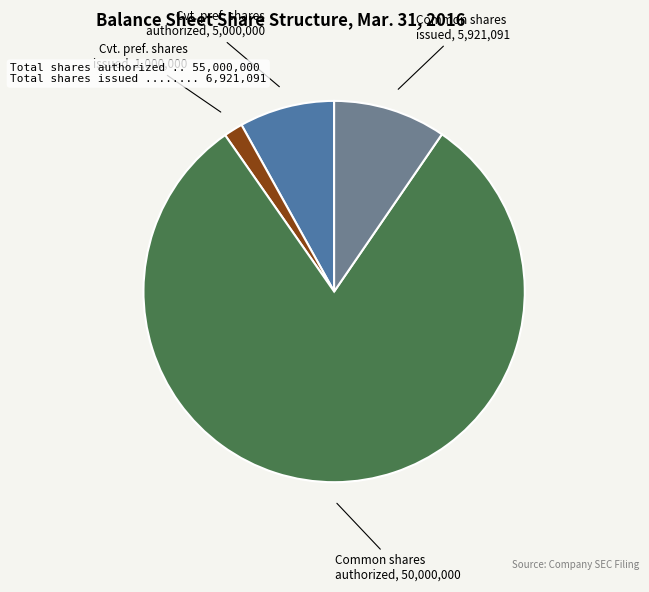

How many slices are in this pie chart?

4